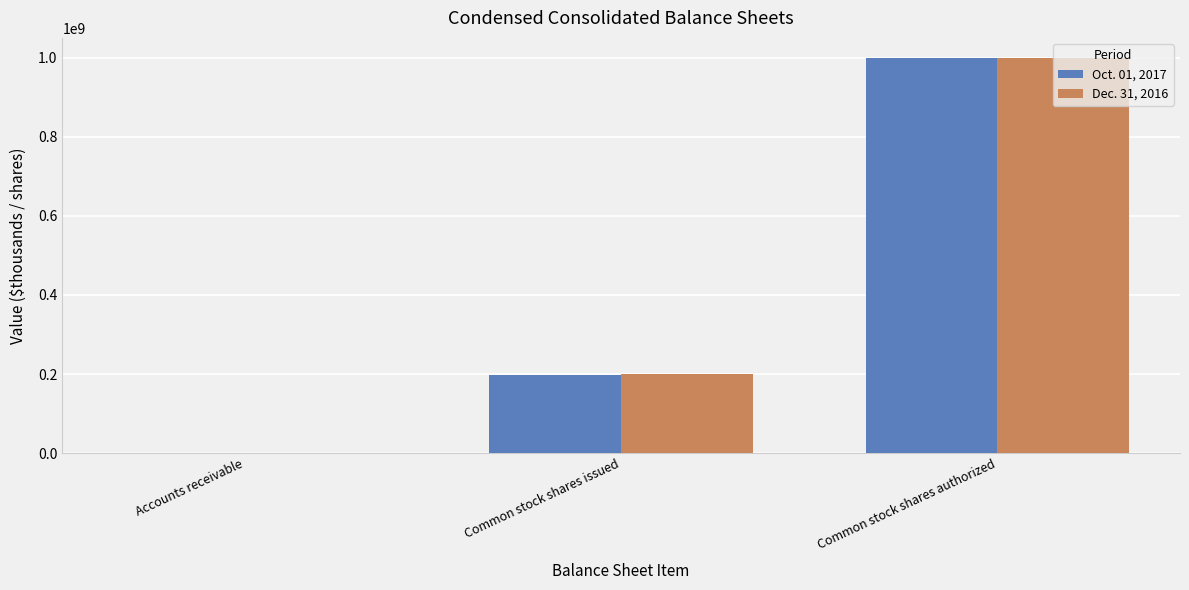

The Oct. 01, 2017 series shows 1000000000 at Common stock shares authorized. True or false?

True